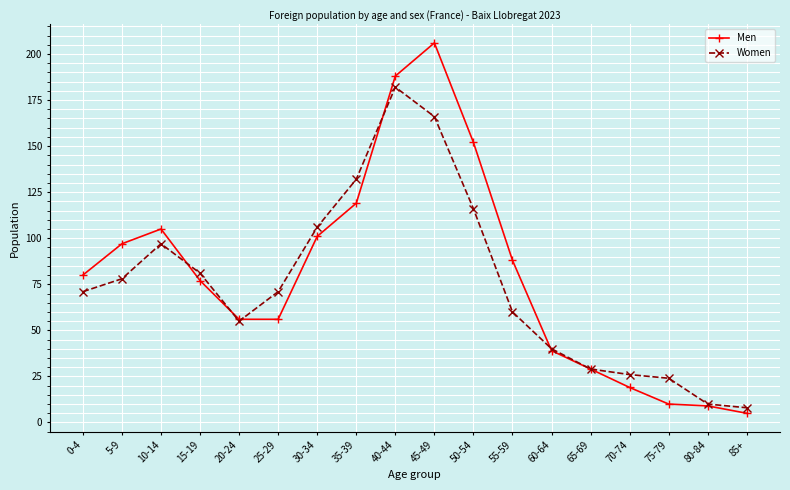

Reading right to left, extract all data points from this chart.

Men: 85+=5	80-84=9	75-79=10	70-74=19	65-69=29	60-64=39	55-59=88	50-54=152	45-49=206	40-44=188	35-39=119	30-34=101	25-29=56	20-24=56	15-19=77	10-14=105	5-9=97	0-4=80
Women: 85+=8	80-84=10	75-79=24	70-74=26	65-69=29	60-64=40	55-59=60	50-54=116	45-49=166	40-44=182	35-39=132	30-34=106	25-29=71	20-24=55	15-19=81	10-14=97	5-9=78	0-4=71